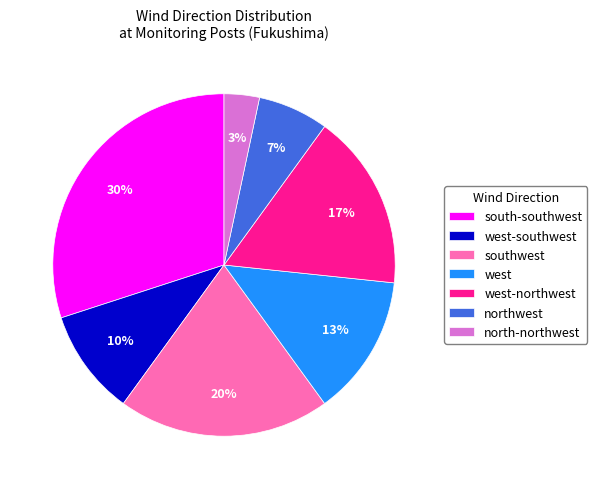

Combined, do northwest and west-northwest account for over 50%?

No